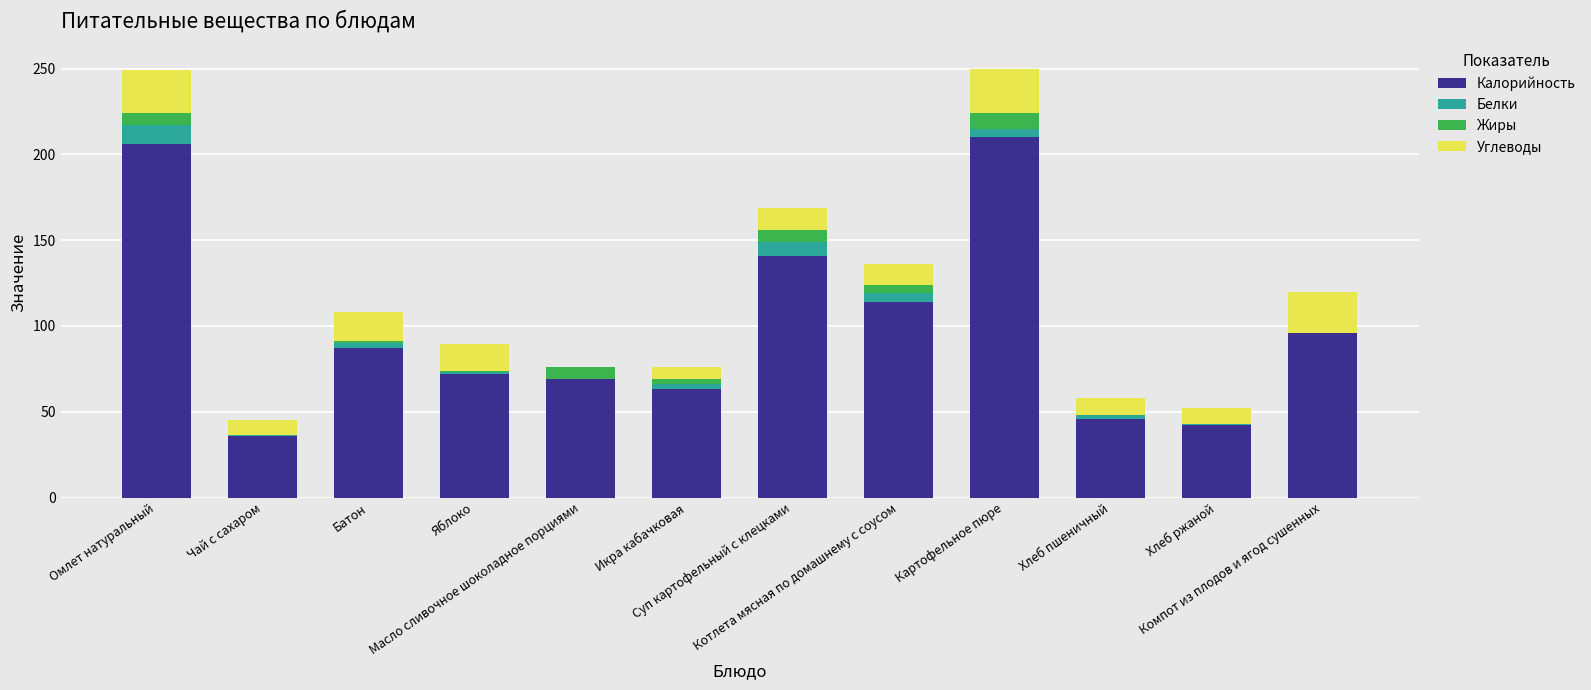

What is the highest value of the Калорийность series?

210.0